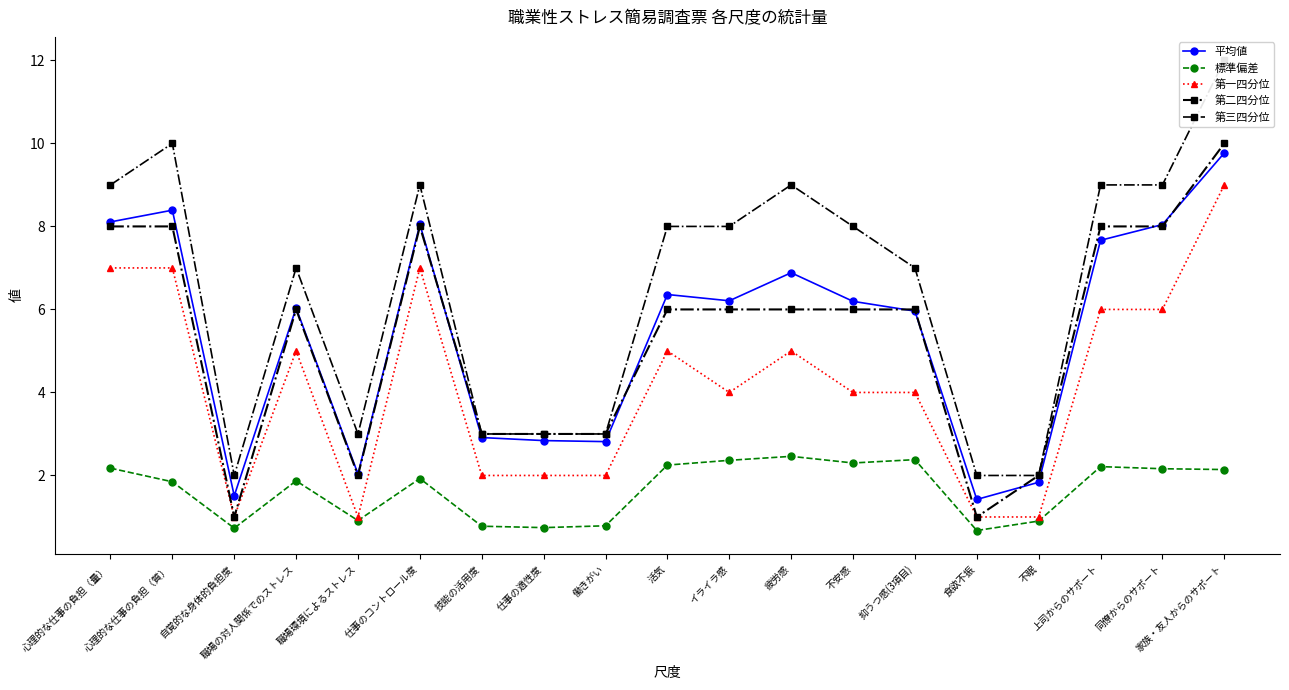

What is the difference between the second highest and minimum values in the 平均値 series?

7.0